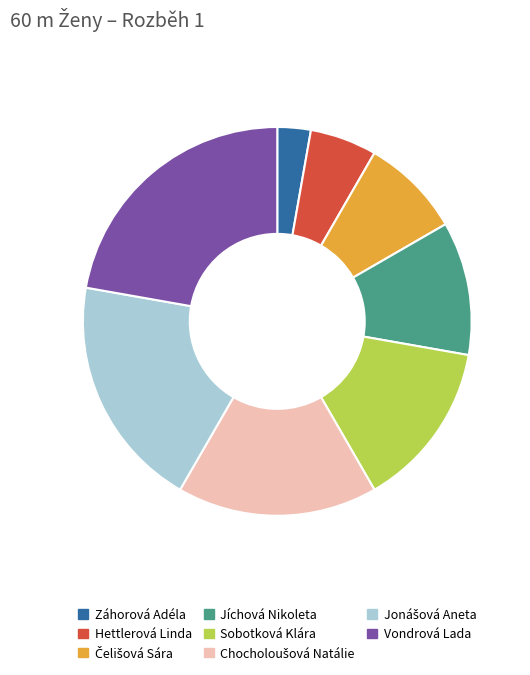

True or false: Sobotková Klára accounts for 26% of the total.

False